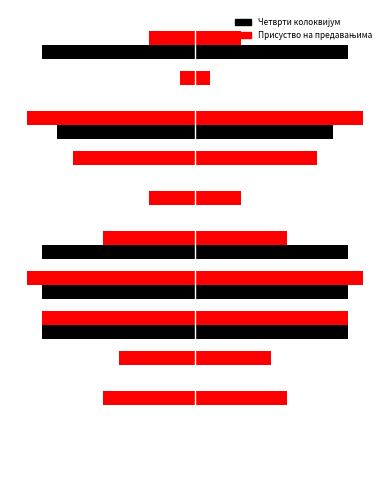

How many groups of bars are there?

11